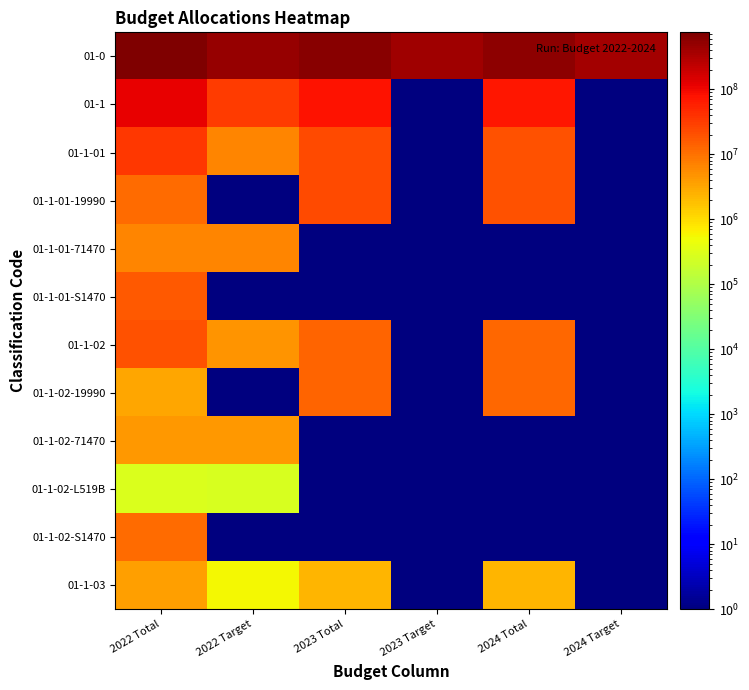

Reading left to right, what are all the values shown in this chart?

01-0: 2022 Total=753894083.7	2022 Target=474691209.2	2023 Total=638544866.3	2023 Target=428372400.7	2024 Total=561779344.8	2024 Target=374422762.0
01-1: 2022 Total=117731216.5	2022 Target=31162327.1	2023 Total=74439263.2	2023 Target=1.0	2024 Total=69120748.2	2024 Target=1.0
01-1-01: 2022 Total=35046231.7	2022 Target=6305281.0	2023 Total=22722785.0	2023 Target=1.0	2024 Total=19639144.0	2024 Target=1.0
01-1-01-19990: 2022 Total=11828004.7	2022 Target=1.0	2023 Total=22722785.0	2023 Target=1.0	2024 Total=19639144.0	2024 Target=1.0
01-1-01-71470: 2022 Total=6305281.0	2022 Target=6305281.0	2023 Total=1.0	2023 Target=1.0	2024 Total=1.0	2024 Target=1.0
01-1-01-S1470: 2022 Total=16912946.0	2022 Target=1.0	2023 Total=1.0	2023 Target=1.0	2024 Total=1.0	2024 Target=1.0
01-1-02: 2022 Total=19628030.1	2022 Target=4673127.9	2023 Total=13773129.0	2023 Target=1.0	2024 Total=12297191.0	2024 Target=1.0
01-1-02-19990: 2022 Total=3142575.8	2022 Target=1.0	2023 Total=13773129.0	2023 Target=1.0	2024 Total=12297191.0	2024 Target=1.0
01-1-02-71470: 2022 Total=4395211.0	2022 Target=4395211.0	2023 Total=1.0	2023 Target=1.0	2024 Total=1.0	2024 Target=1.0
01-1-02-L519B: 2022 Total=286512.3	2022 Target=277916.9	2023 Total=1.0	2023 Target=1.0	2024 Total=1.0	2024 Target=1.0
01-1-02-S1470: 2022 Total=11803731.0	2022 Target=1.0	2023 Total=1.0	2023 Target=1.0	2024 Total=1.0	2024 Target=1.0
01-1-03: 2022 Total=3584408.0	2022 Target=564802.0	2023 Total=2255499.0	2023 Target=1.0	2024 Total=2255499.0	2024 Target=1.0